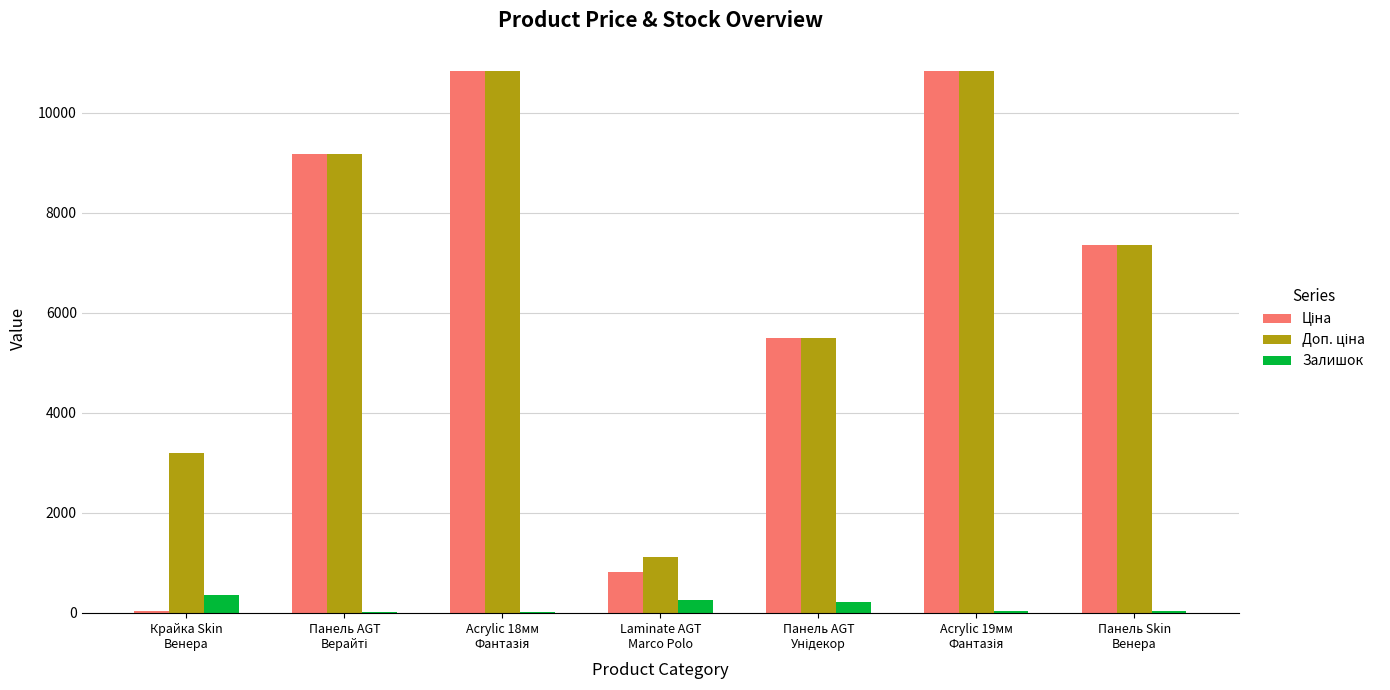

What is the sum of all Залишок values?

975.0